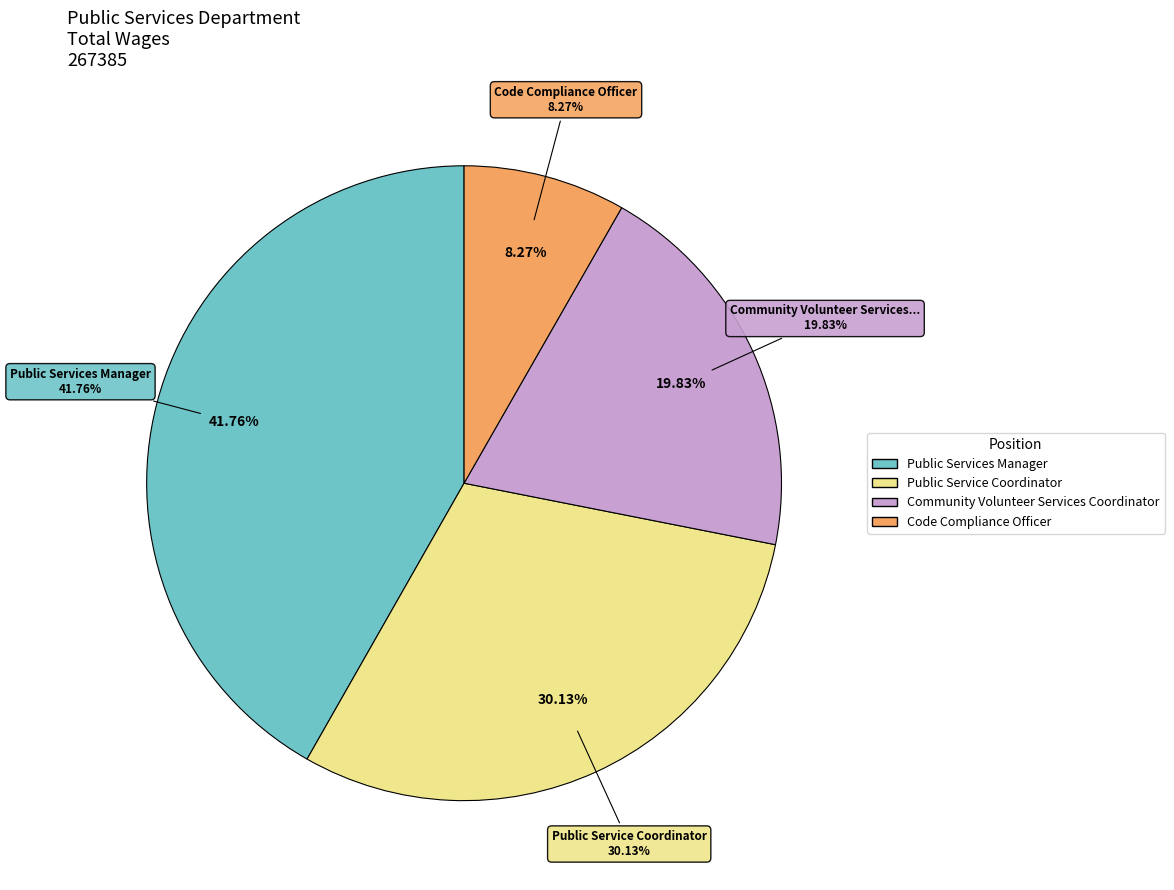

Approximately how many times larger is the value at Code Compliance Officer compared to Public Service Coordinator?

0.3